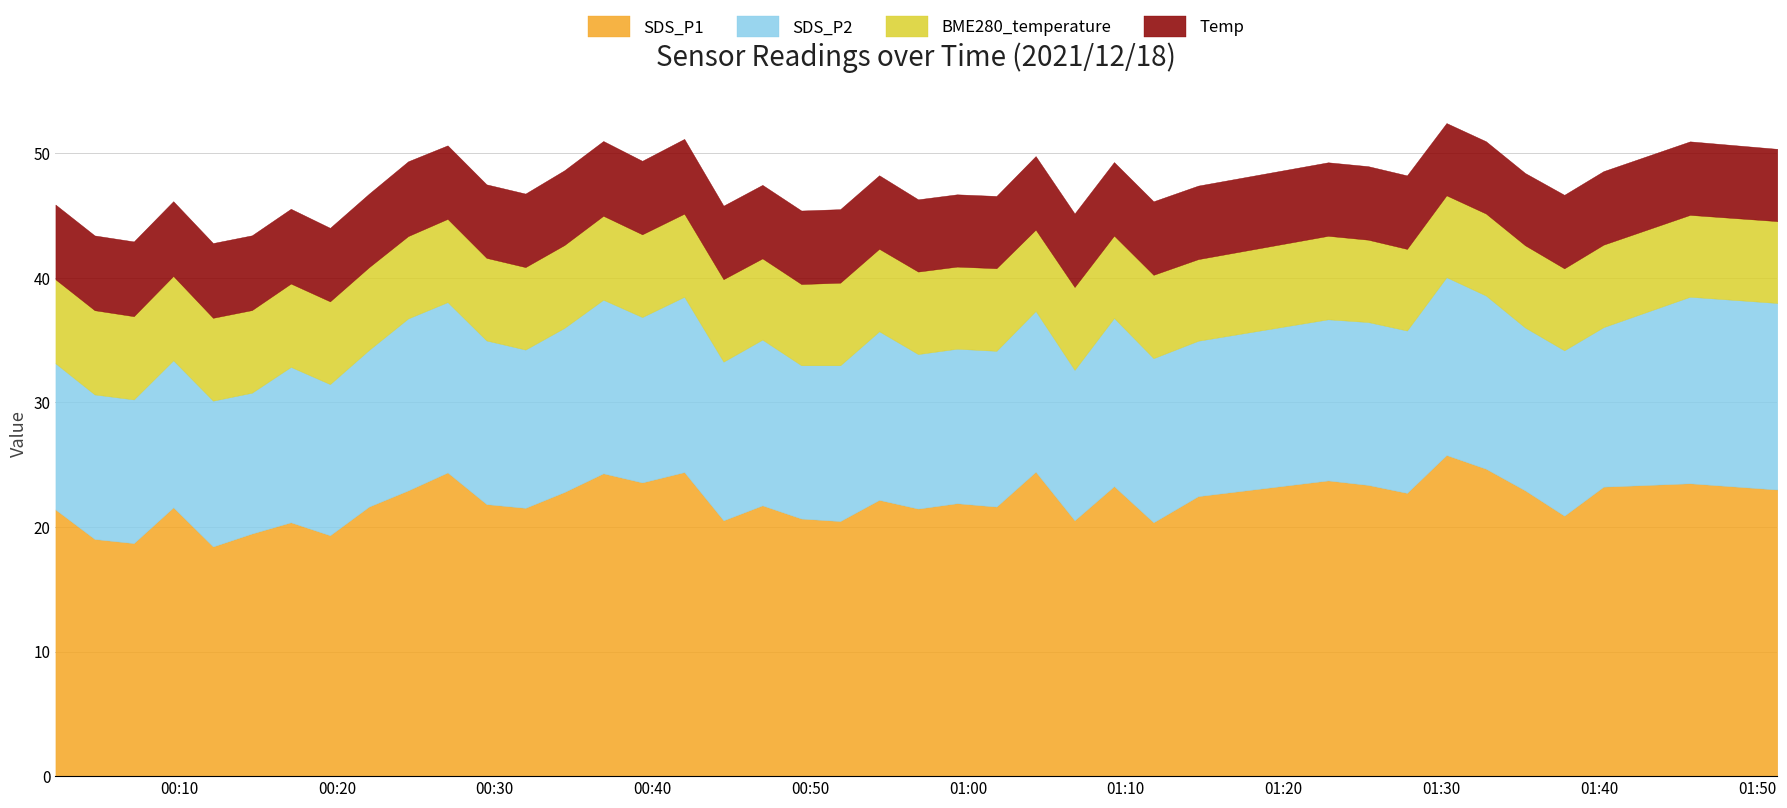

How many BME280_temperature values are between 6 and 7?

40